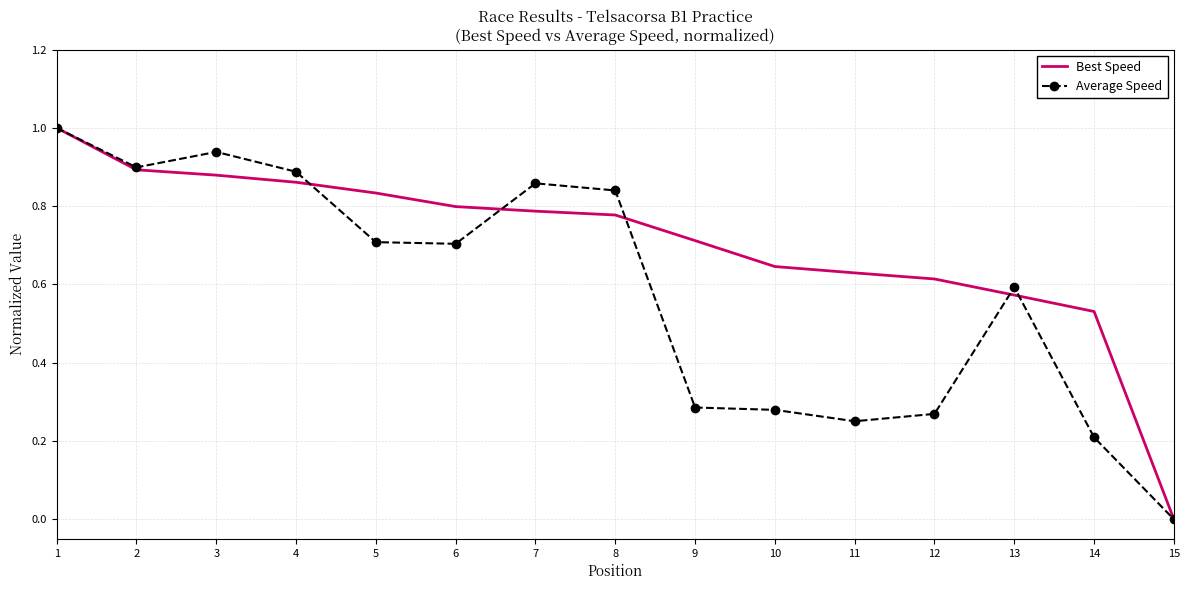

True or false: Average Speed has a value of 0.1 at 12.

False